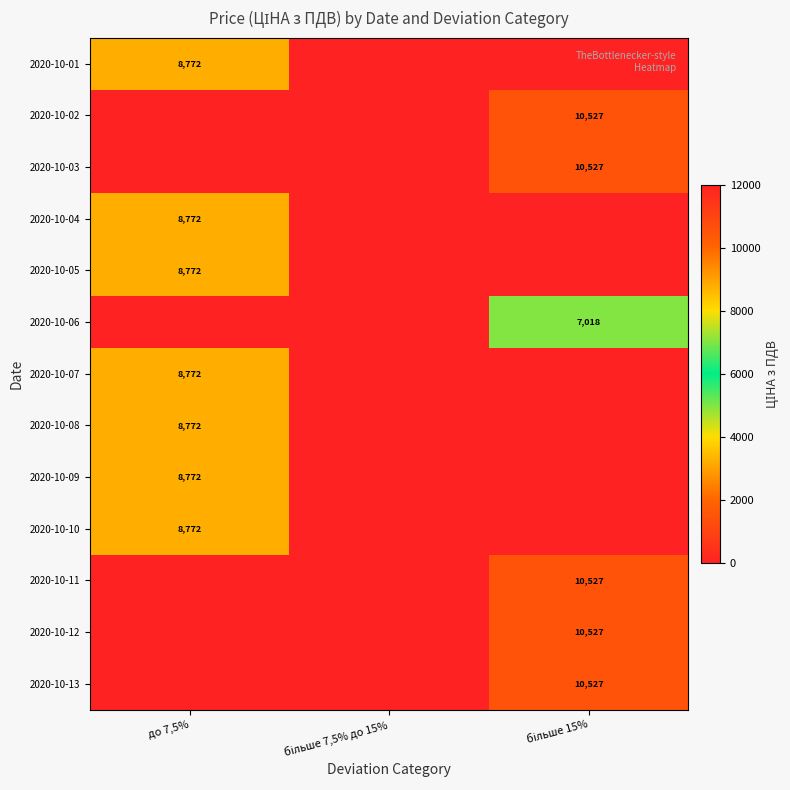

The value of 2020-10-04 at до 7,5% is 4004. True or false?

False